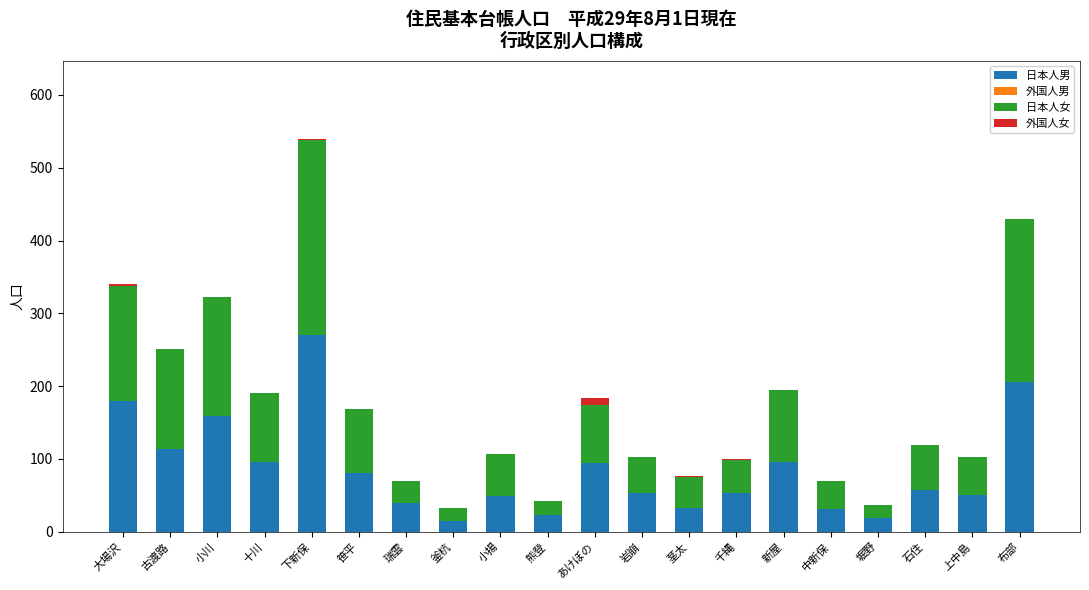

The value of 日本人男 at 茎太 is 33. True or false?

True